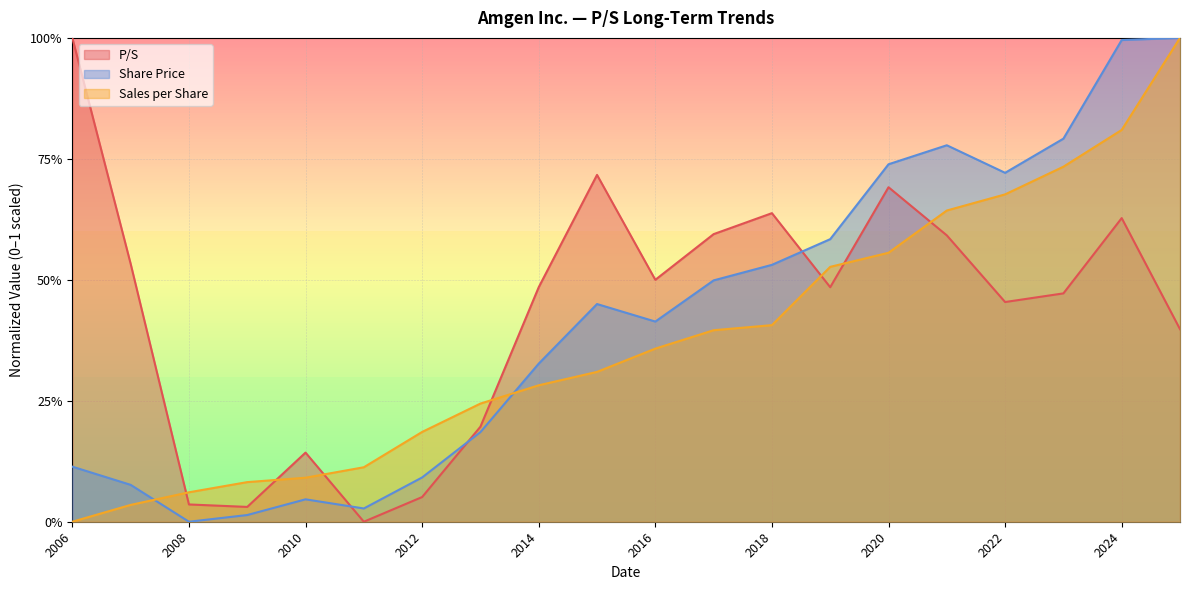

Does the chart display data point markers on the line(s)?

No